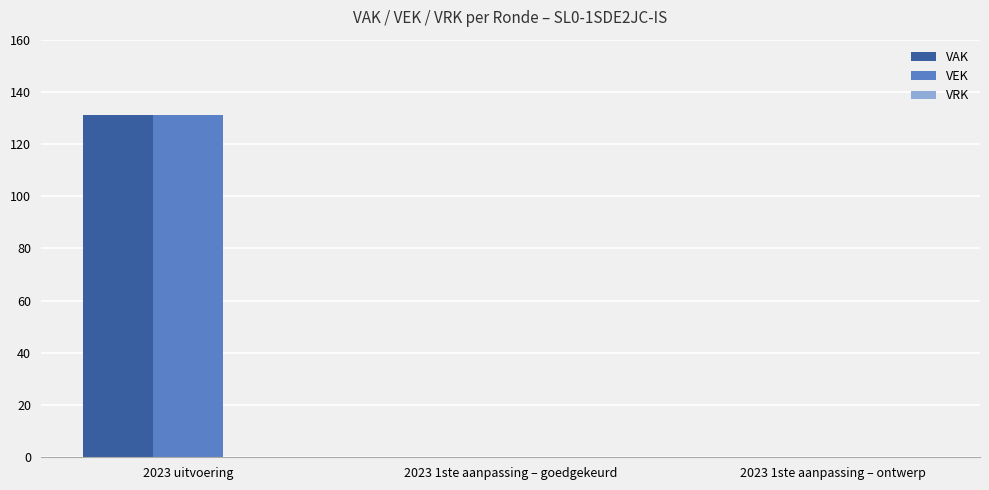

What is the greatest value displayed?

131